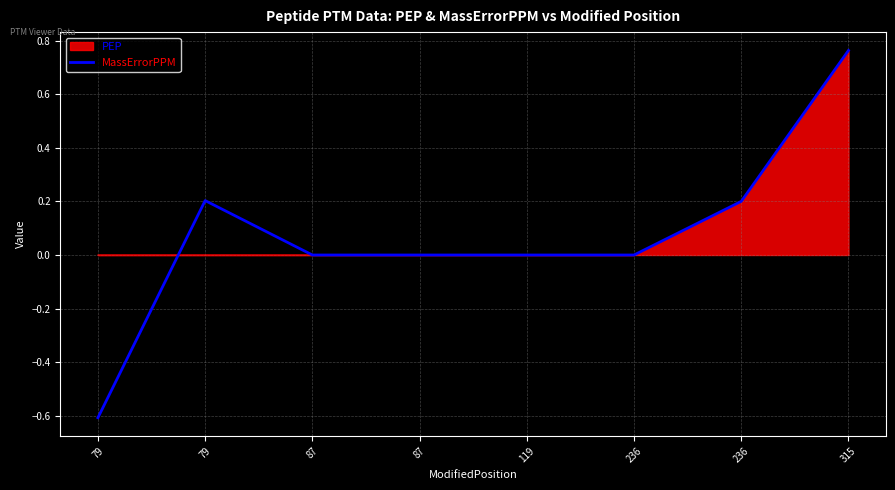

Does the chart have visible grid lines?

Yes